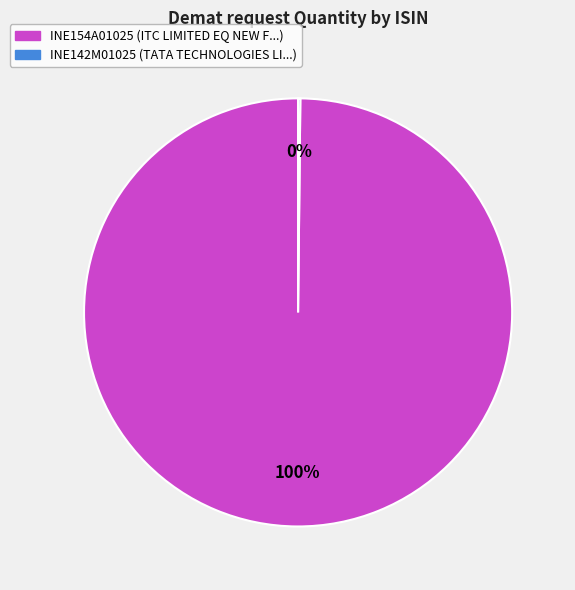

Does any single category account for the majority?

Yes